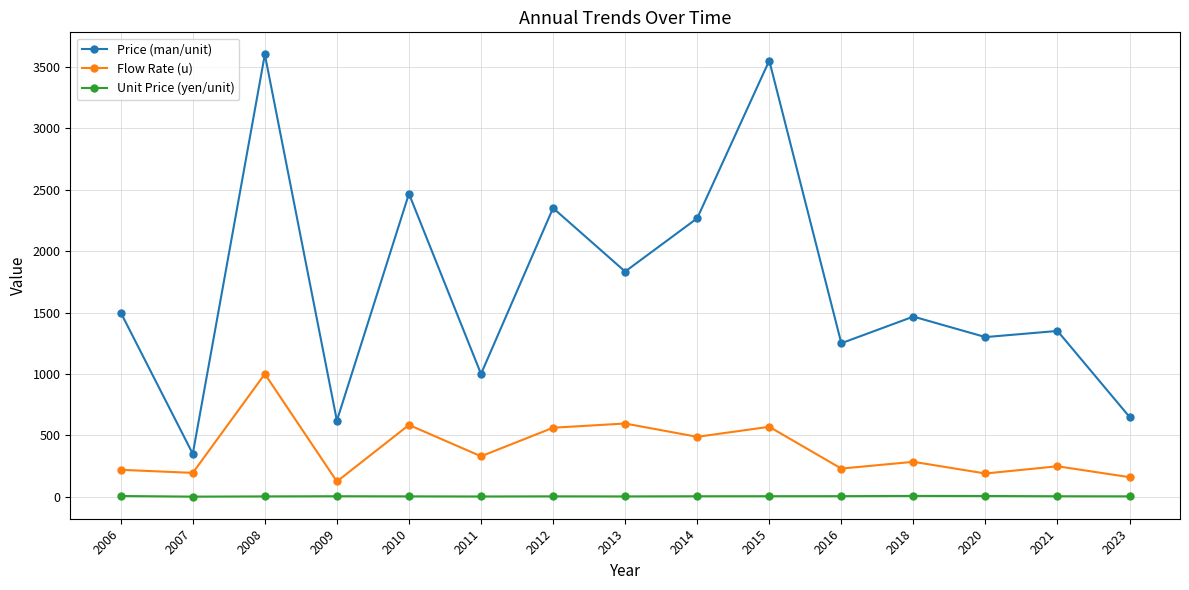

Count the number of data series in this chart.

3